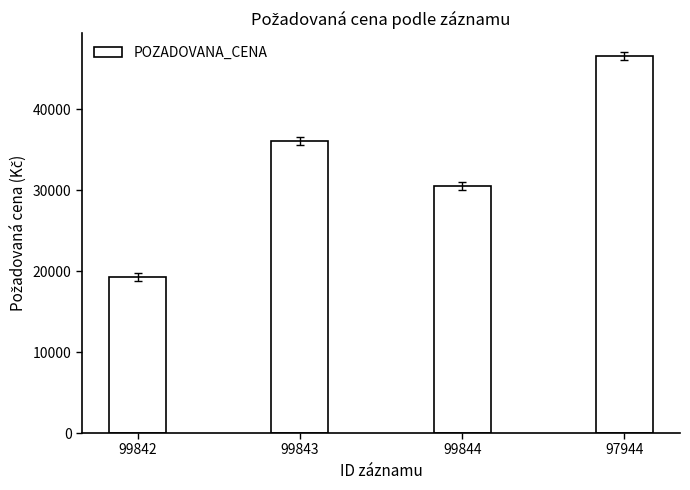

What is the label of the 3rd bar from the left?

99844